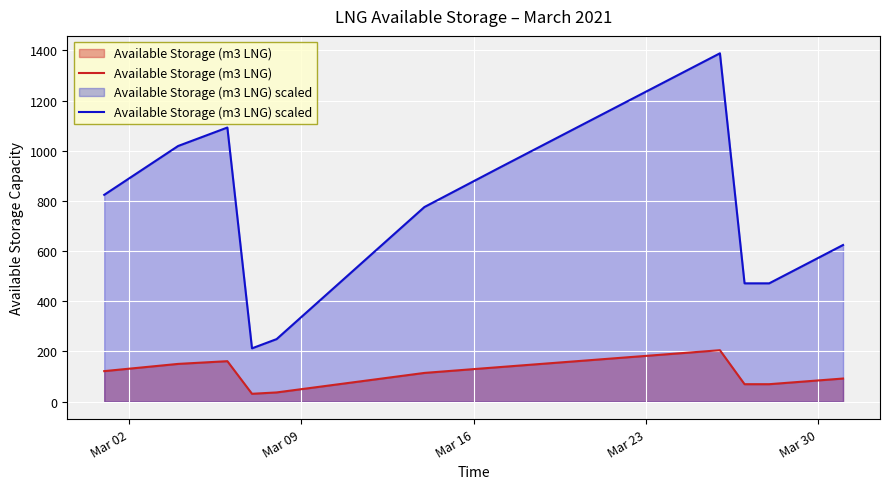

Which series has the largest total across all categories?

Available Storage (m3 LNG) scaled